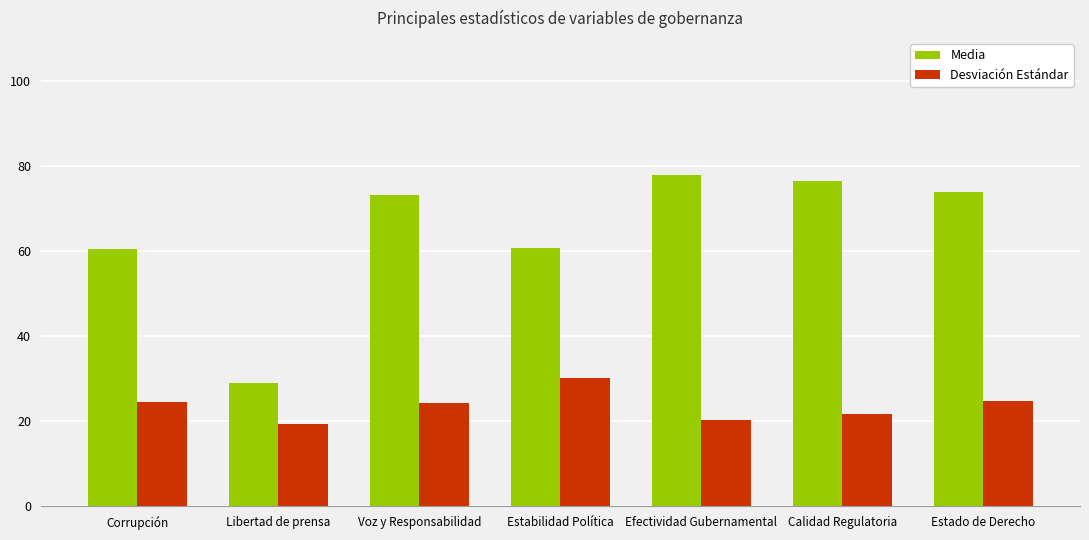

True or false: Desviación Estándar has a value of 24.8 at Estado de Derecho.

True